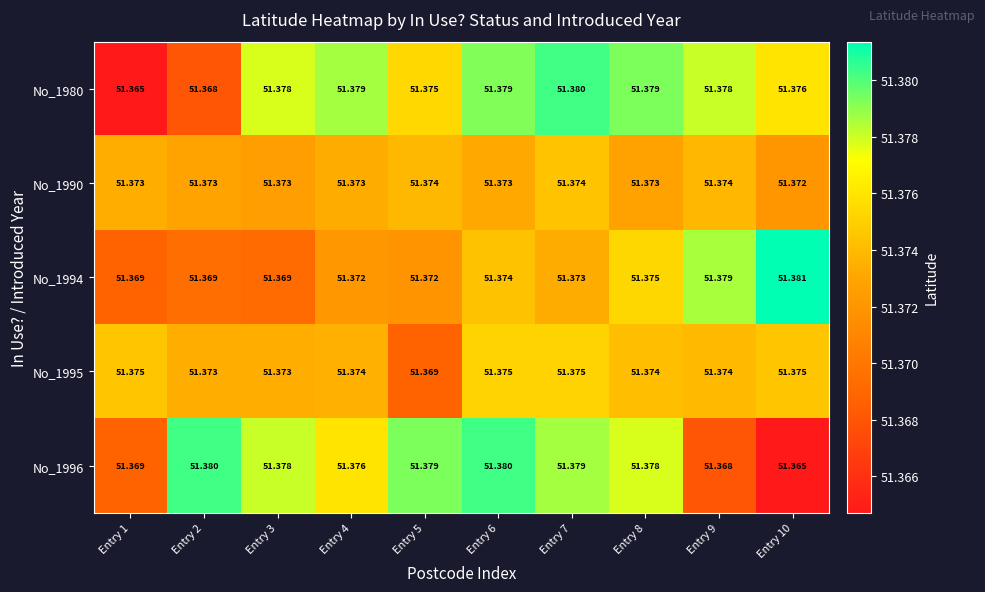

Is the value of No_1990 at Entry 7 greater than the value of No_1994 at Entry 10?

No